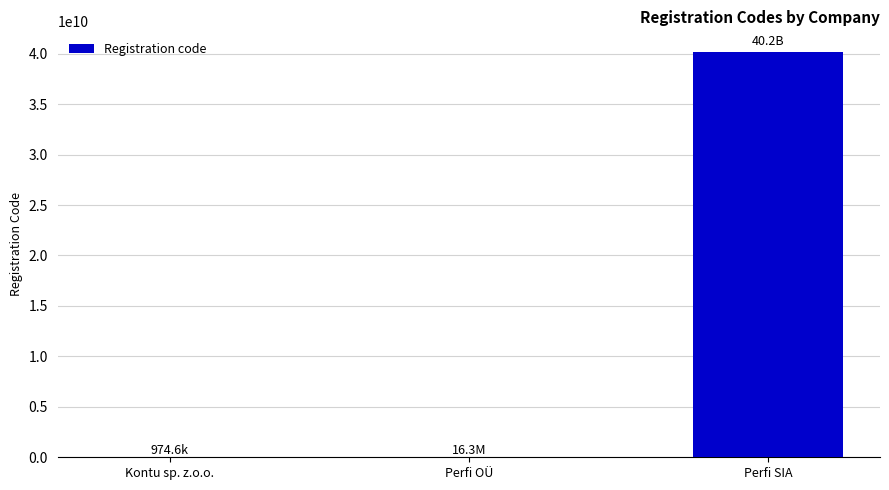

Which label corresponds to the largest value in the chart?

Perfi SIA